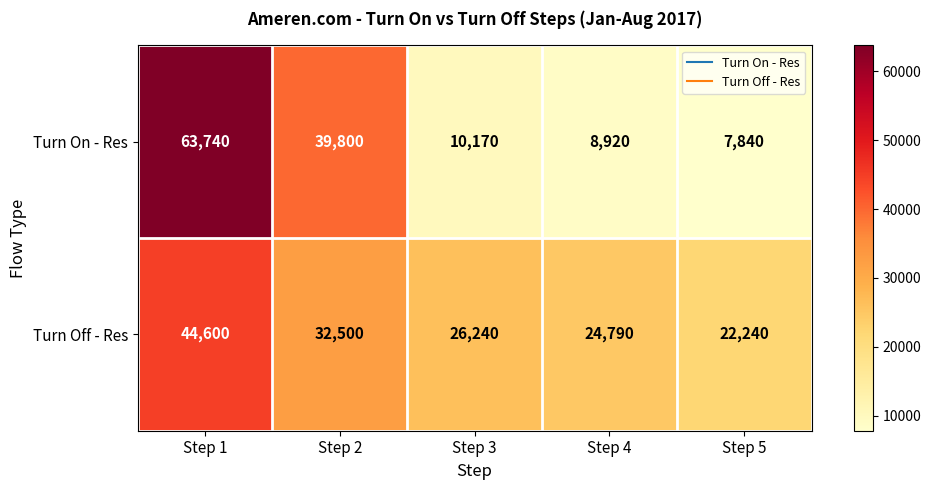

Which series has the largest total across all categories?

Turn Off - Res